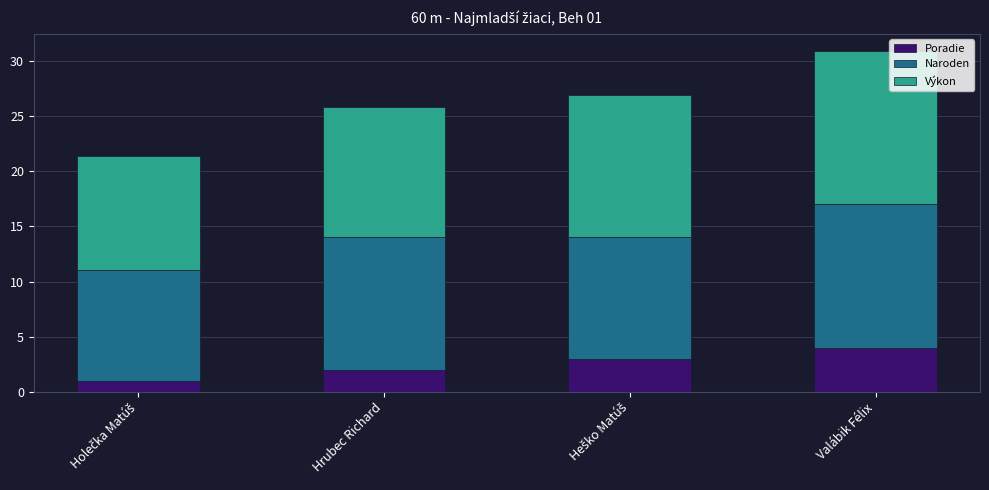

Reading right to left, transcribe the values for Poradie.

4.0	3.0	2.0	1.0